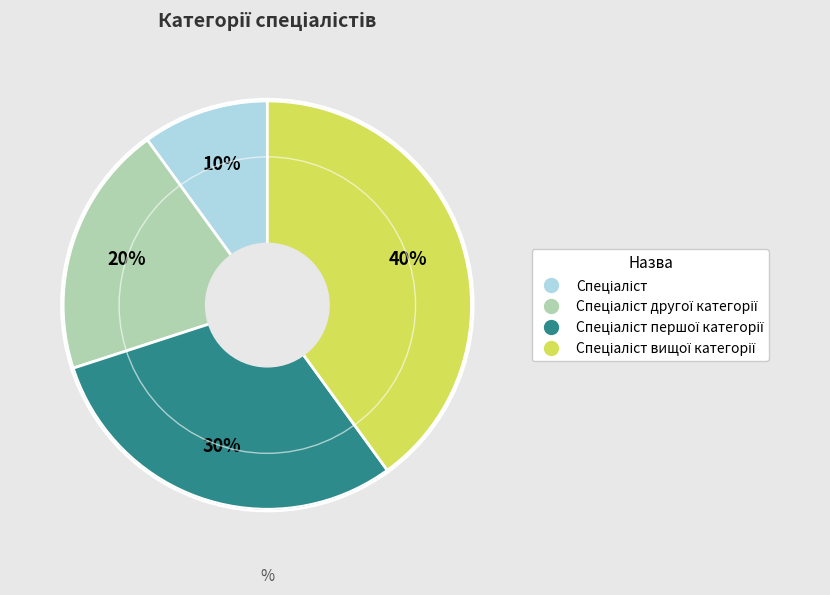

Is there a majority slice in this chart?

No